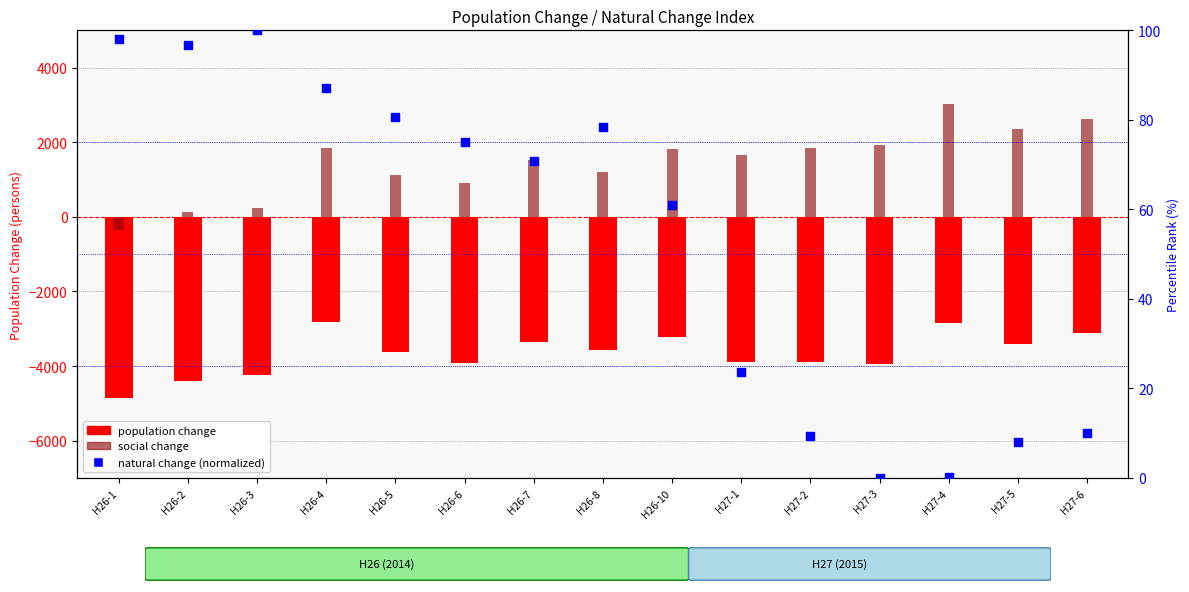

Which series reaches the maximum Y coordinate?

social change